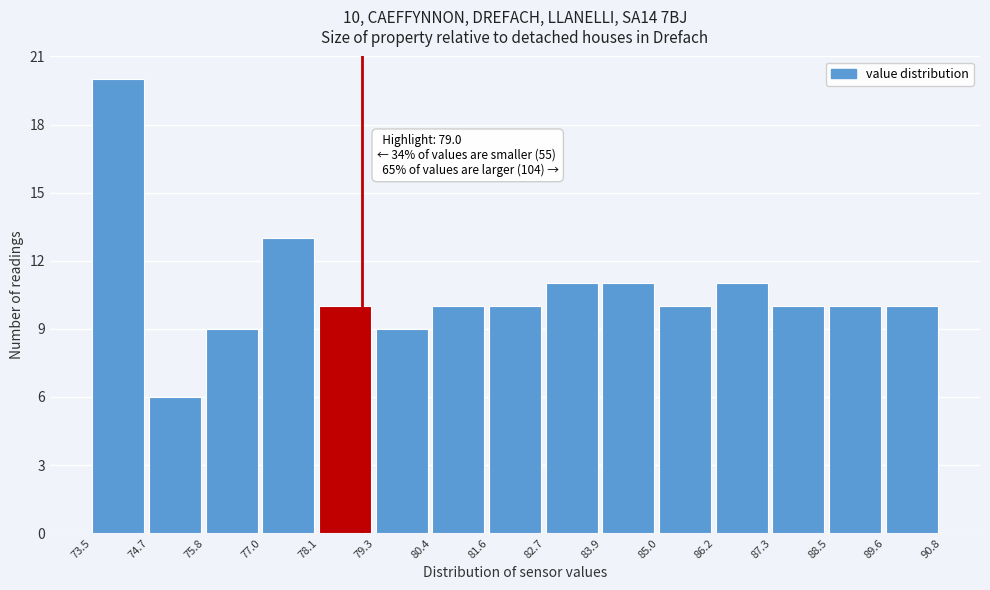

Which range on the x-axis has the tallest bar?

73.5 to 74.7